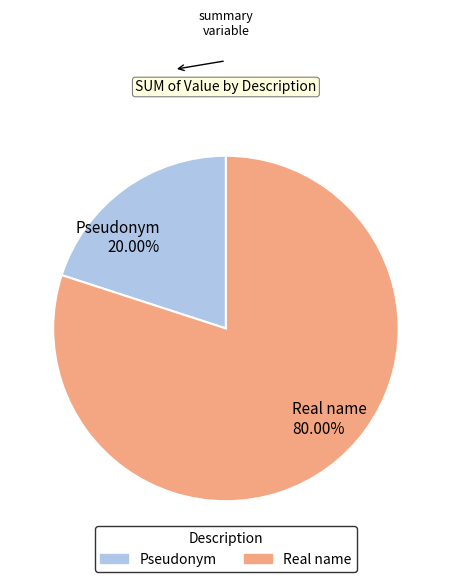

To the nearest percent, what is the combined percentage of Real name and Pseudonym?

100%